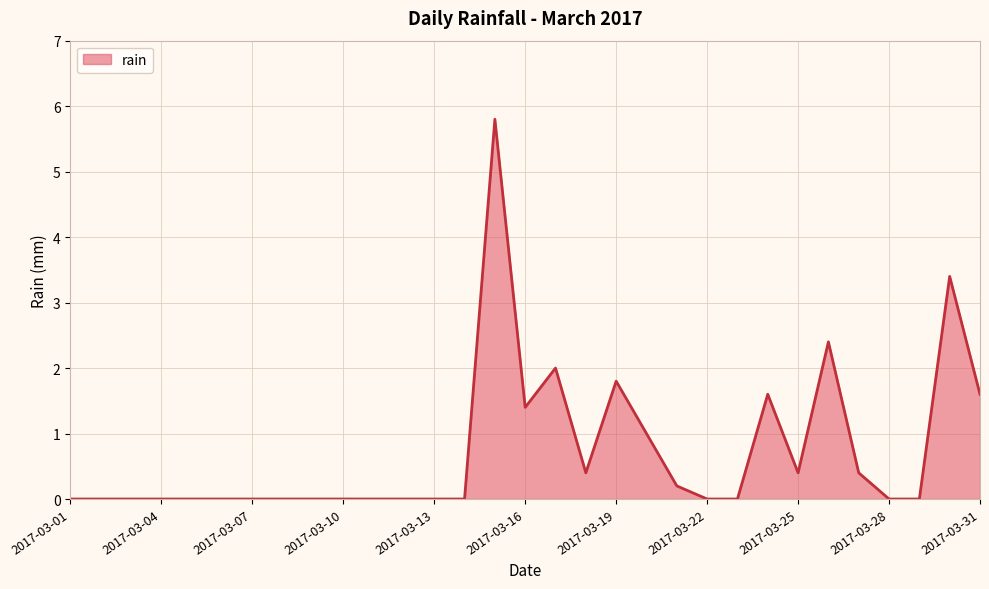

How many lines are shown in the chart?

1